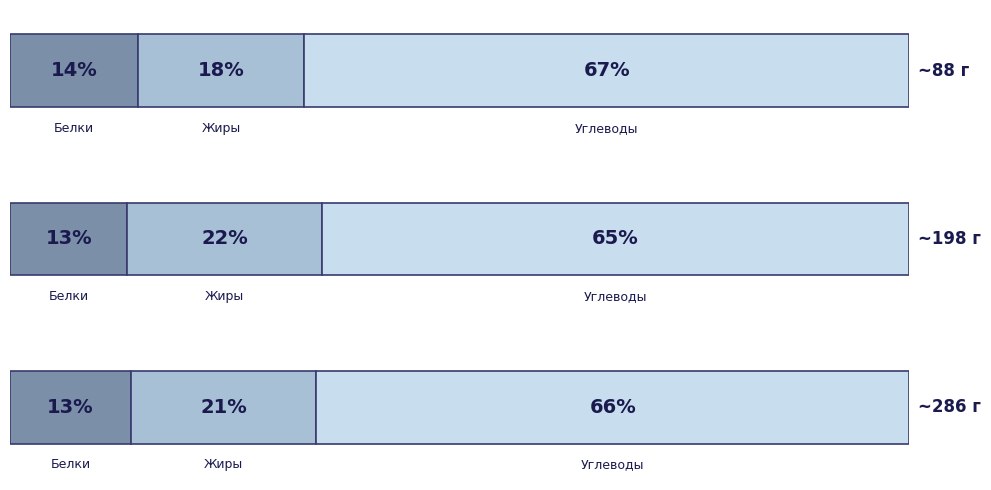

The value of Углеводы at Обед is 129.3. True or false?

True